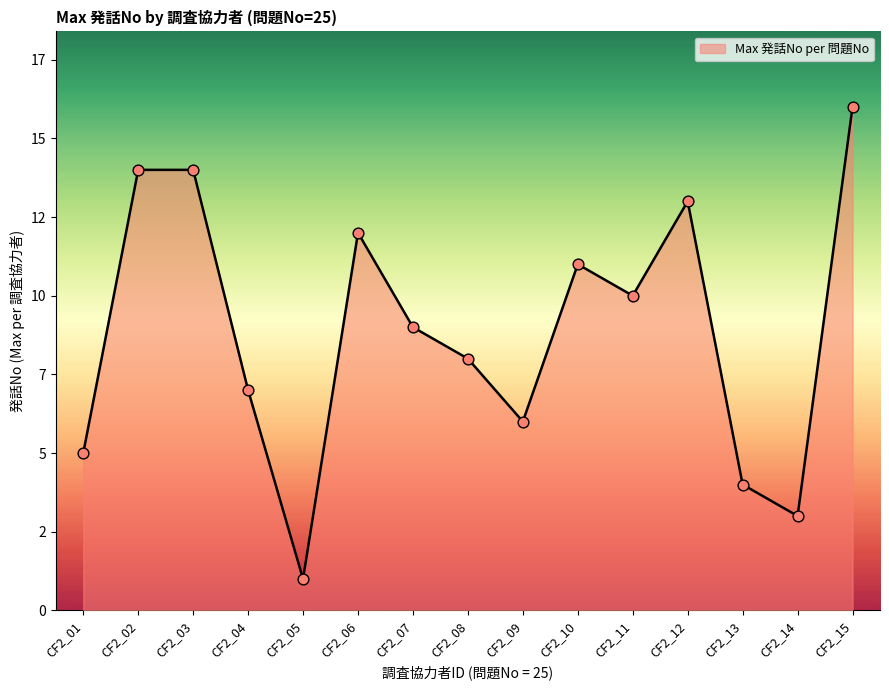

Does the chart have visible grid lines?

No